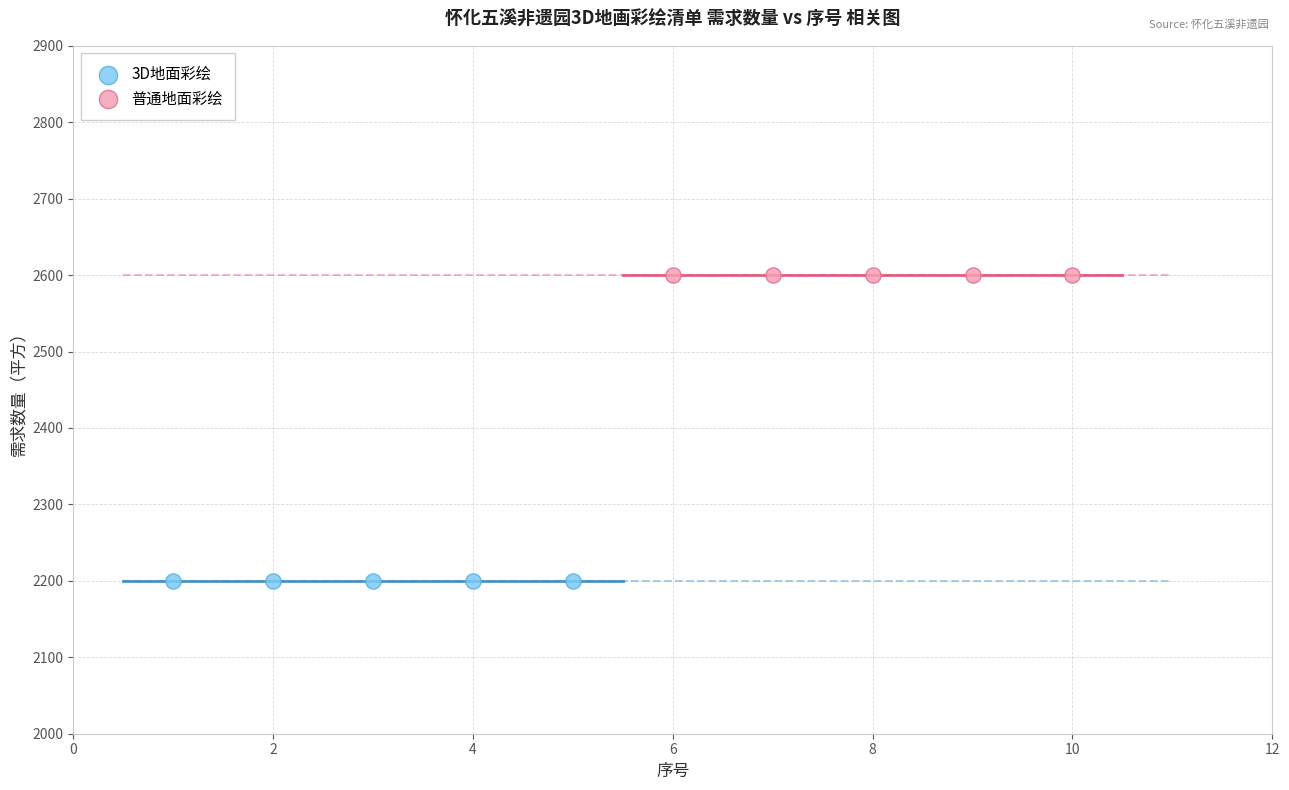

What are all the series names shown in the legend?

3D地面彩绘, 普通地面彩绘